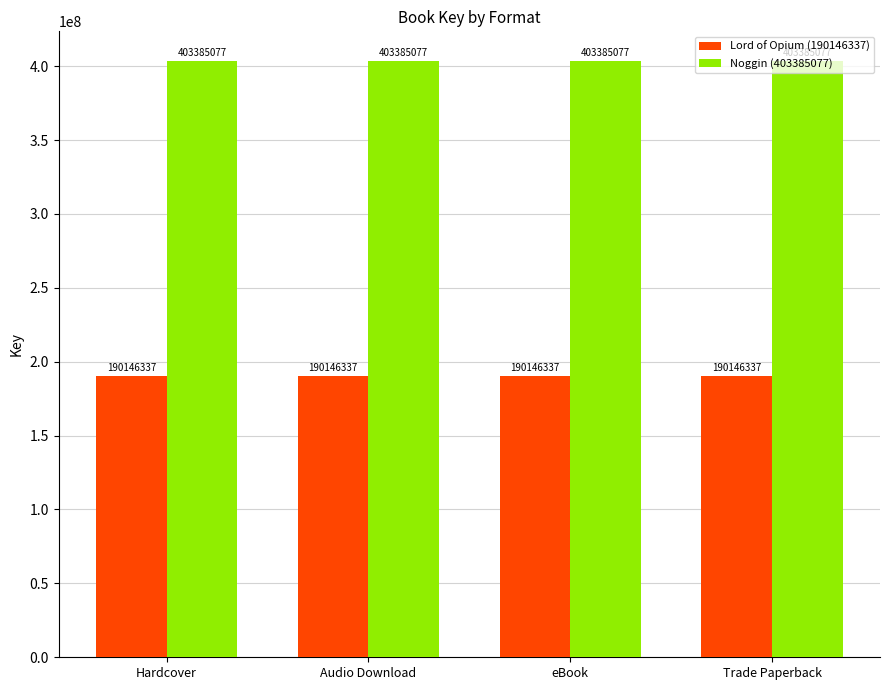

Reading left to right, what are all the values shown in this chart?

Lord of Opium (190146337): 190146337	190146337	190146337	190146337
Noggin (403385077): 403385077	403385077	403385077	403385077